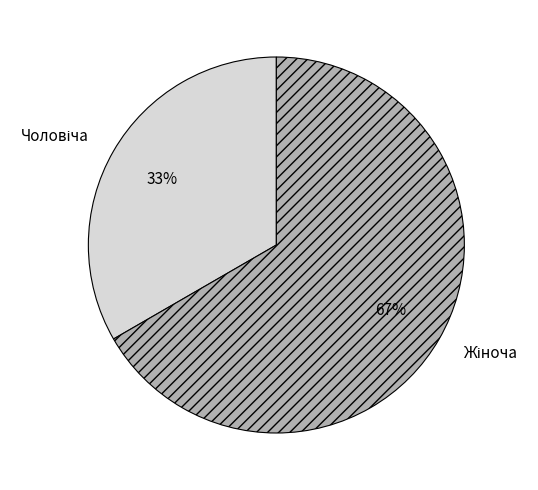

To the nearest percent, what is the average slice percentage?

50%